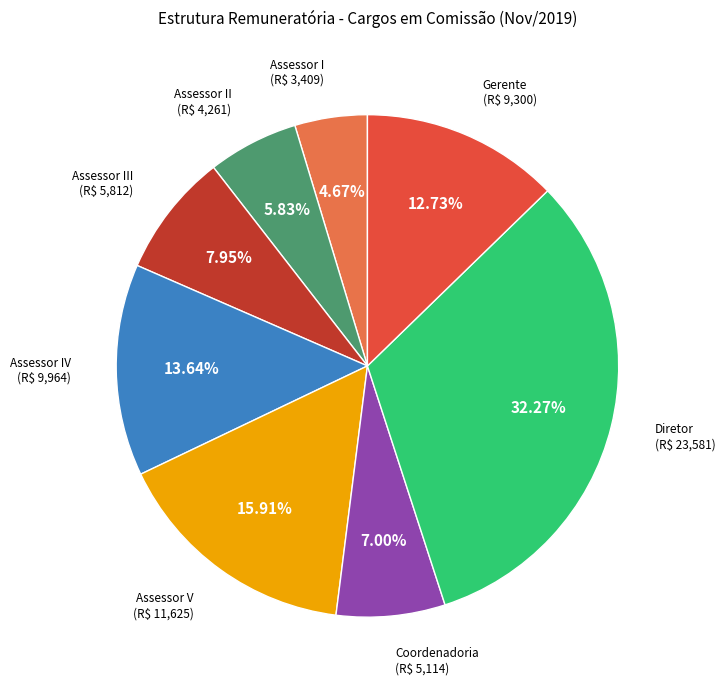

Is it true that Coordenadoria is 1% of the pie?

False